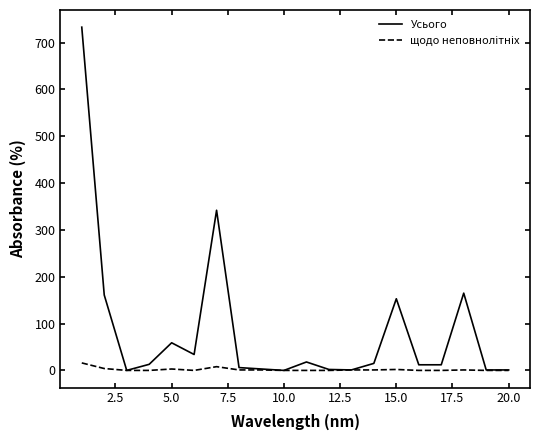

Which series has the widest spread of values?

Усього